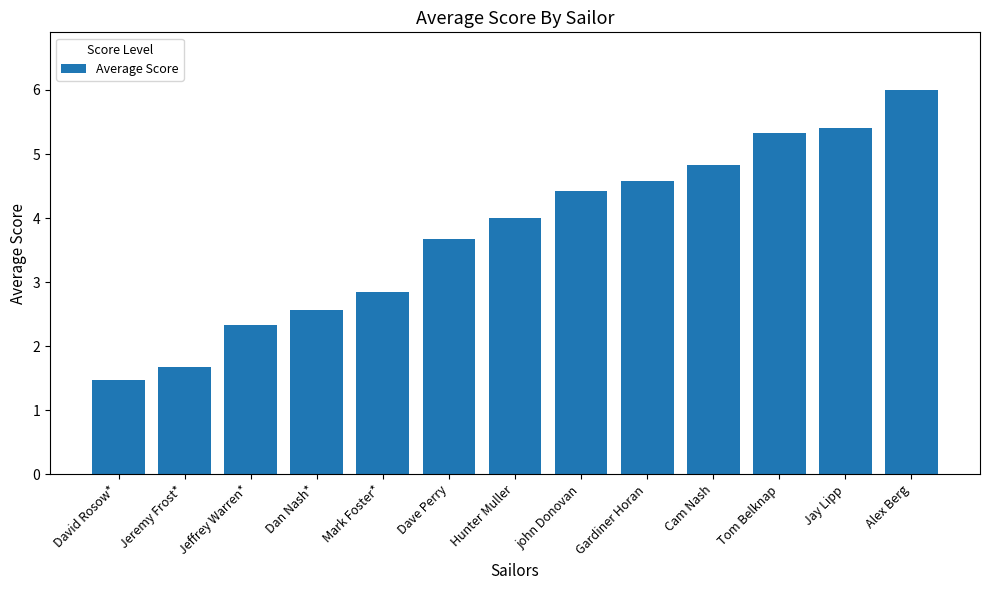

What is the change in value from Jeremy Frost* to Hunter Muller?

+2.3